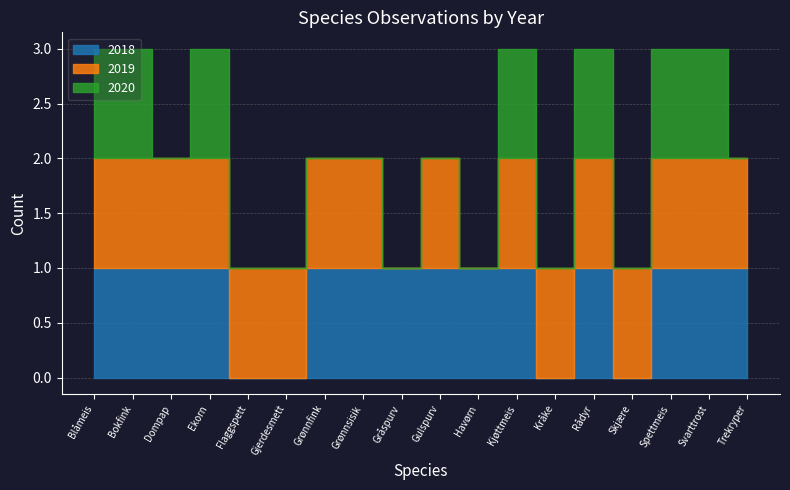

What is the difference between the maximum and minimum values in the 2019 series?

1